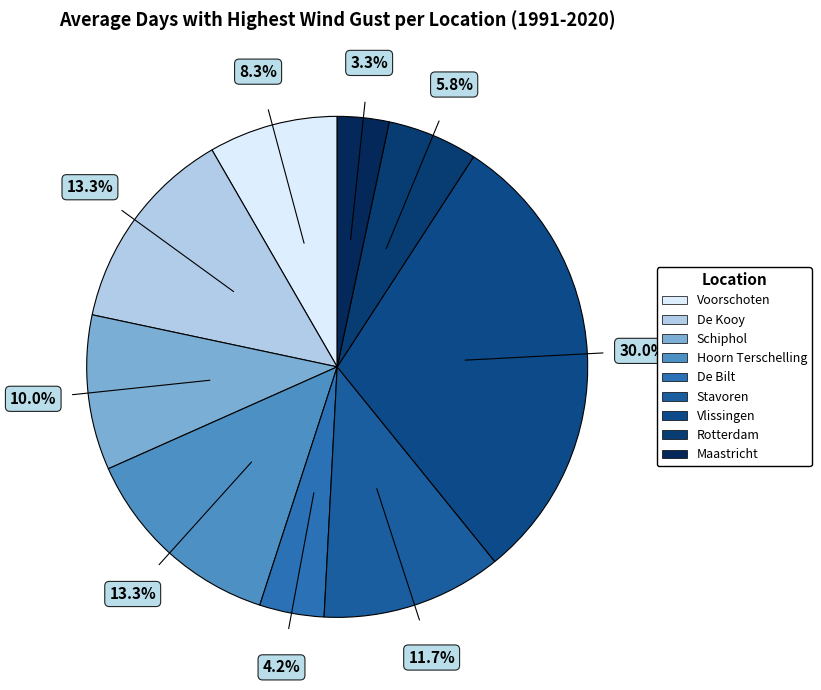

Count the number of slices in the pie.

9